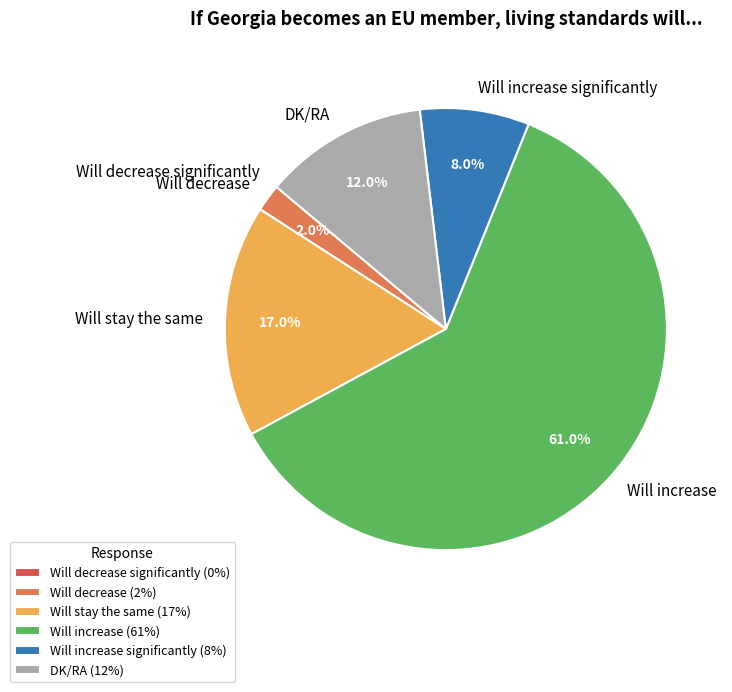

Does Will increase account for over 50% of the chart?

Yes